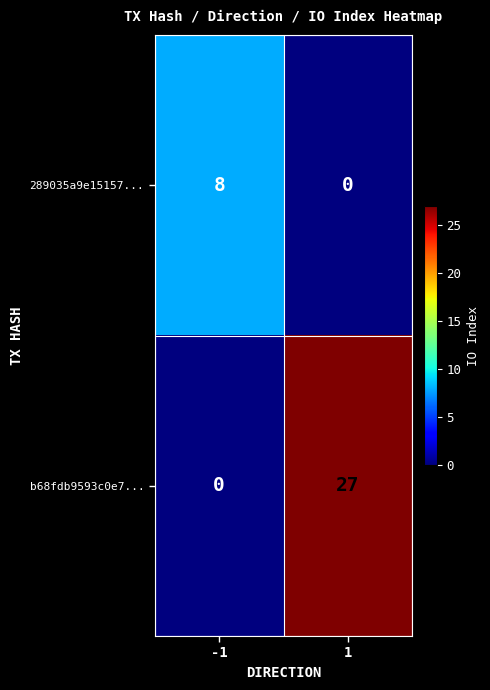

How many categories are shown in the chart?

2